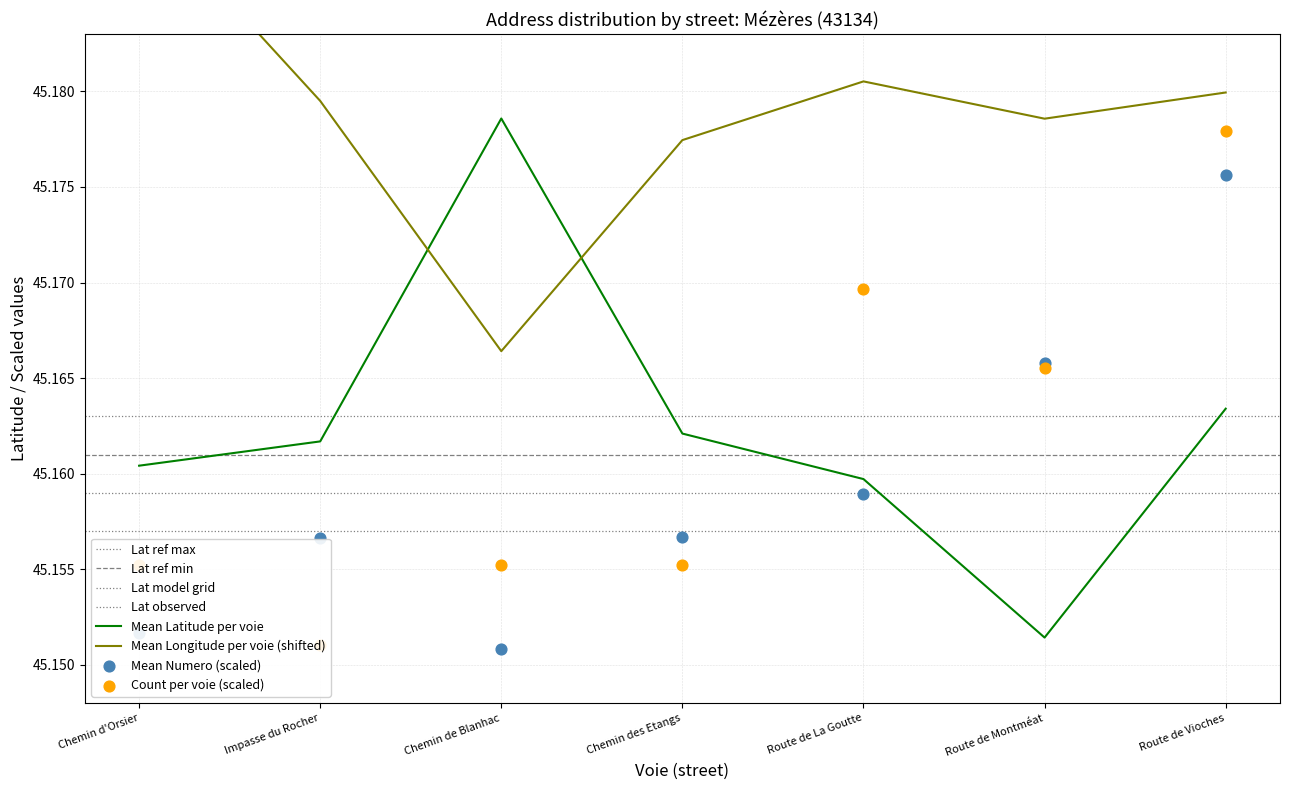

Which series has the largest Y range (max minus min)?

mean_lat